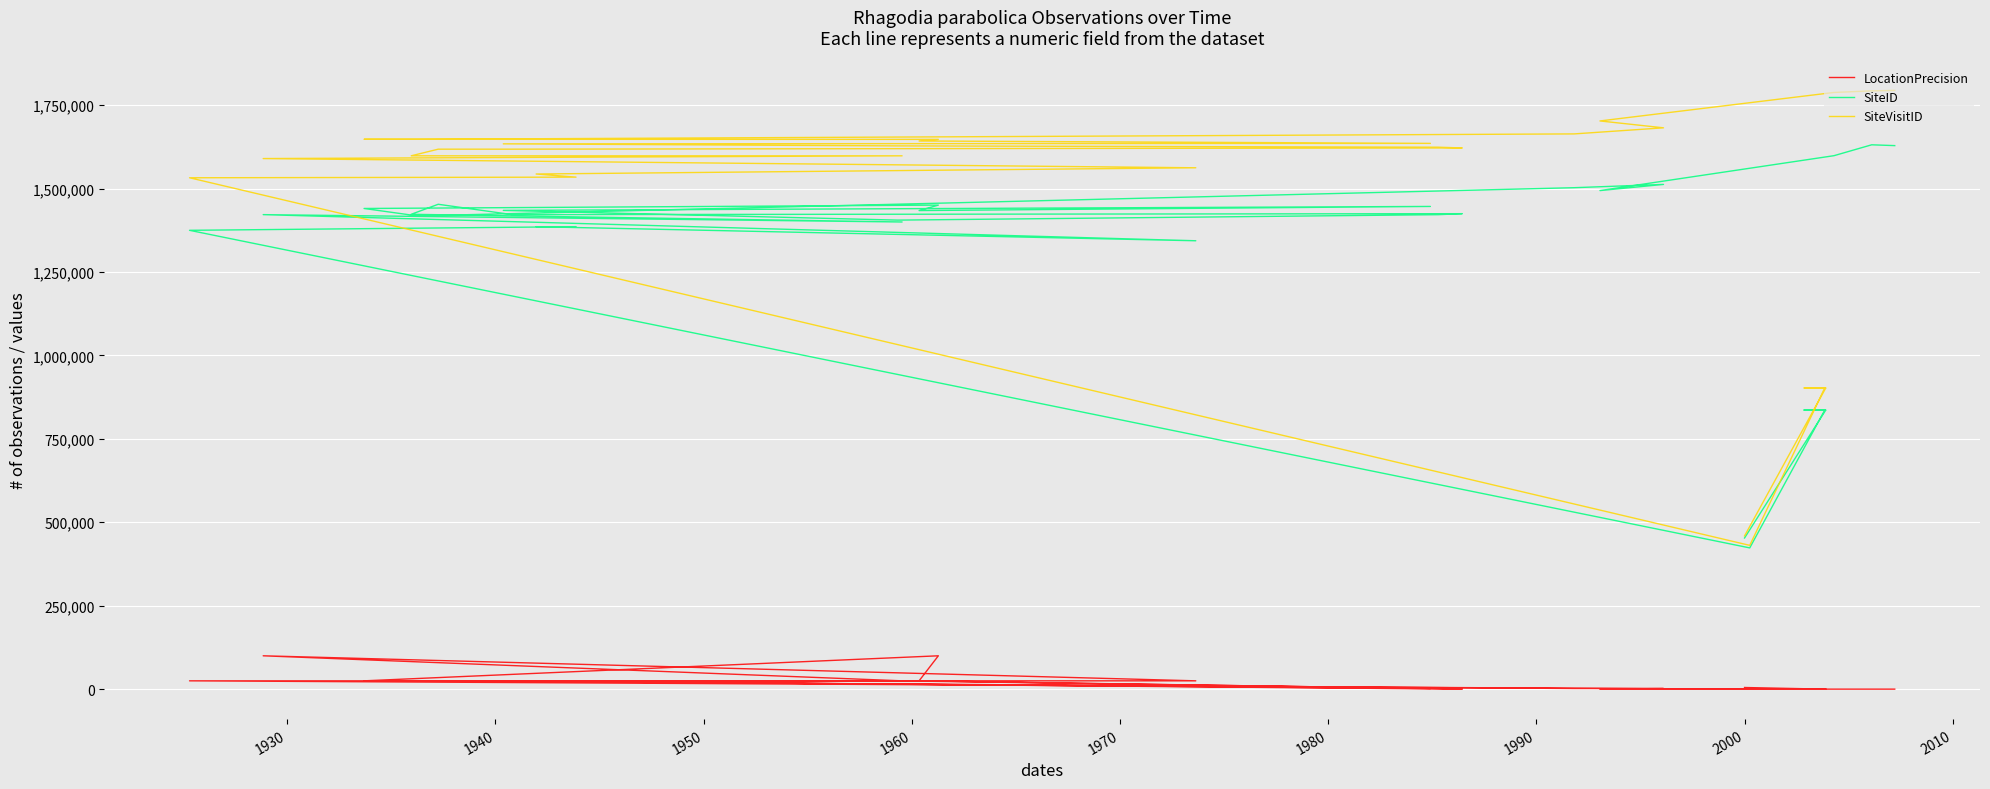

List the series in order of their peak value, lowest first.

LocationPrecision, SiteID, SiteVisitID